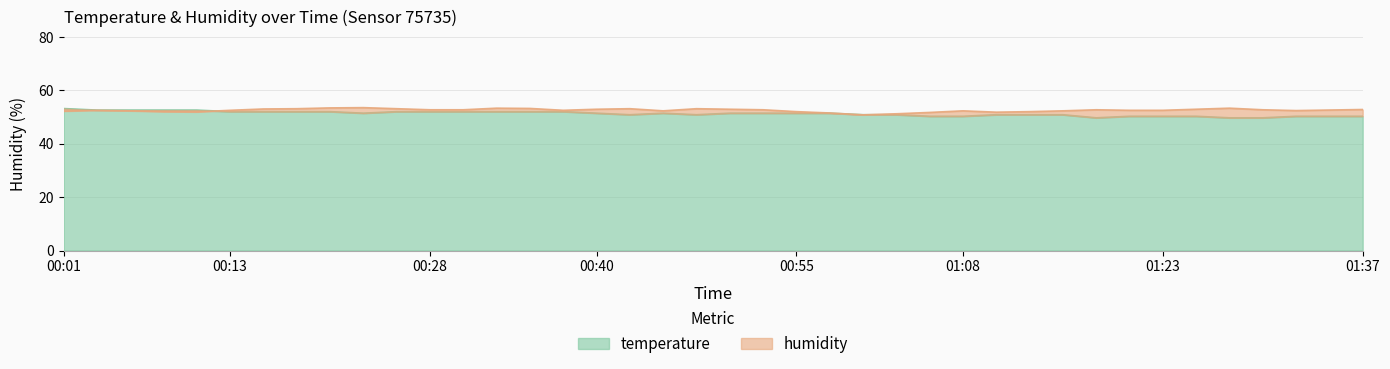

What is the sum of the humidity values at 01:08 and 00:35?

105.5